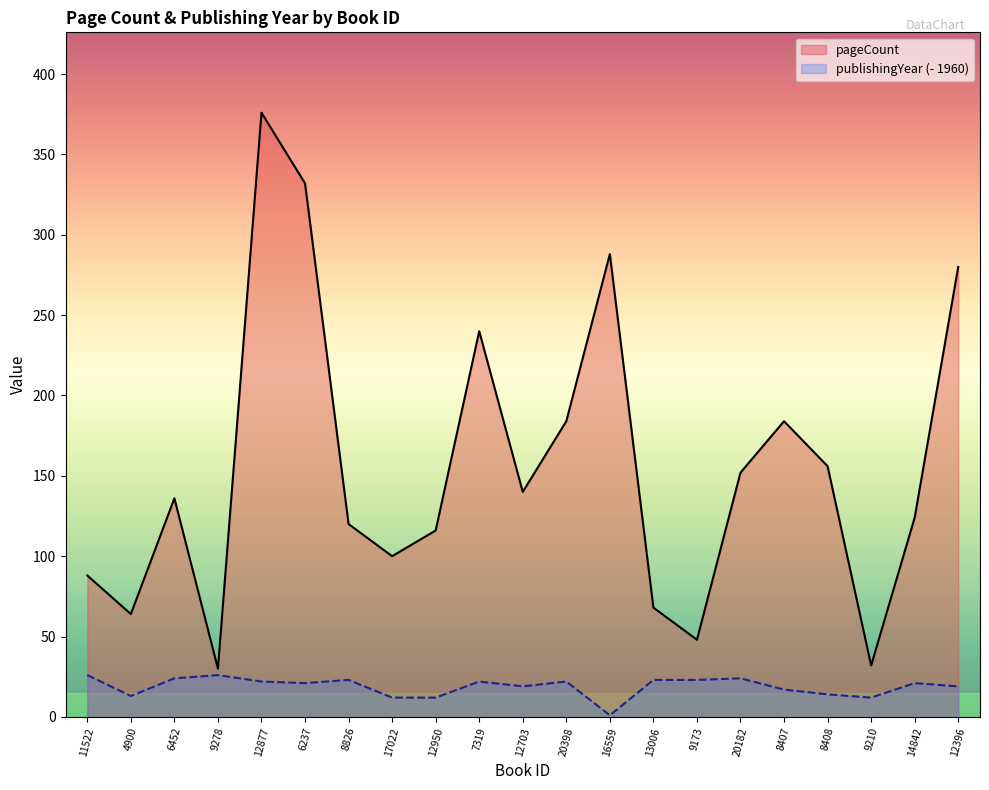

What is the label of the 9th point from the right?

16559